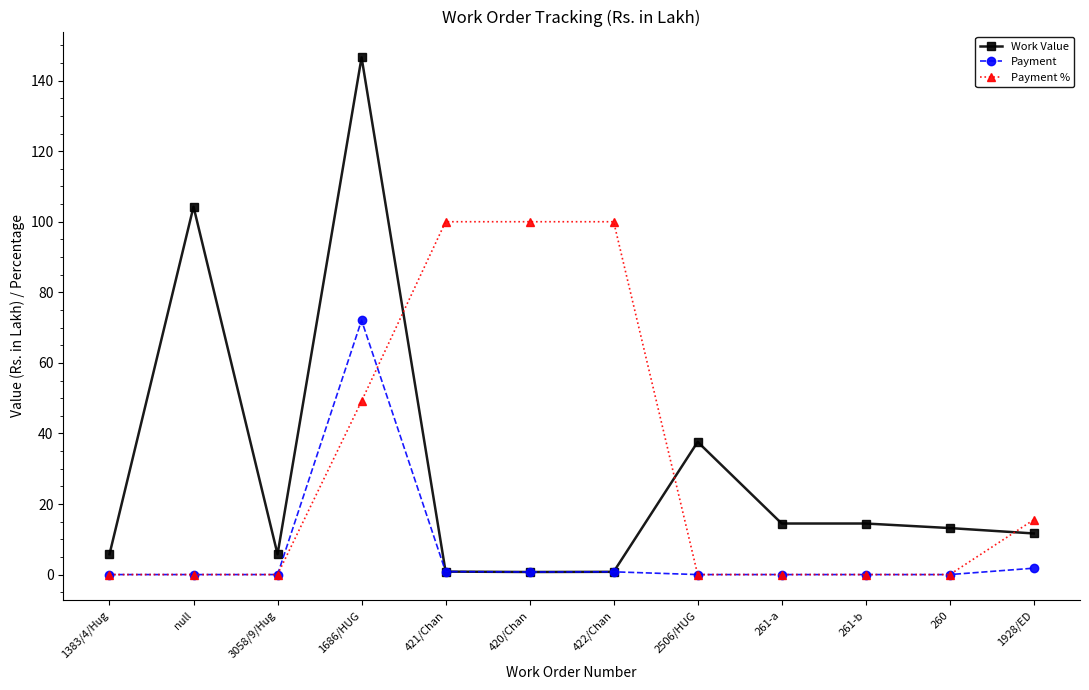

What is the difference between the second highest and second lowest values in the Payment series?

1.8